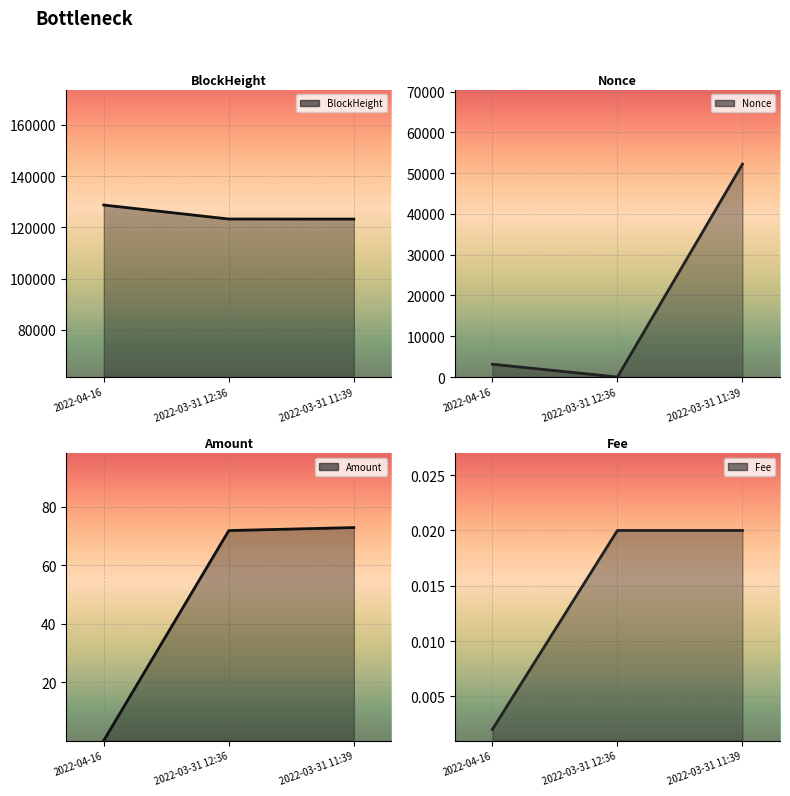

Rank the series at 2022-03-31 11:39 from lowest to highest value.

Fee line, Amount line, Nonce line, BlockHeight line